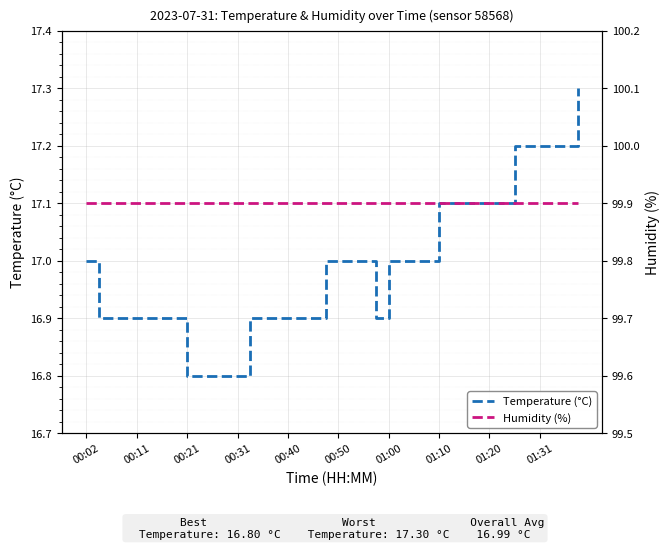

The Temperature (°C) series shows 29.1 at 00:31. True or false?

False